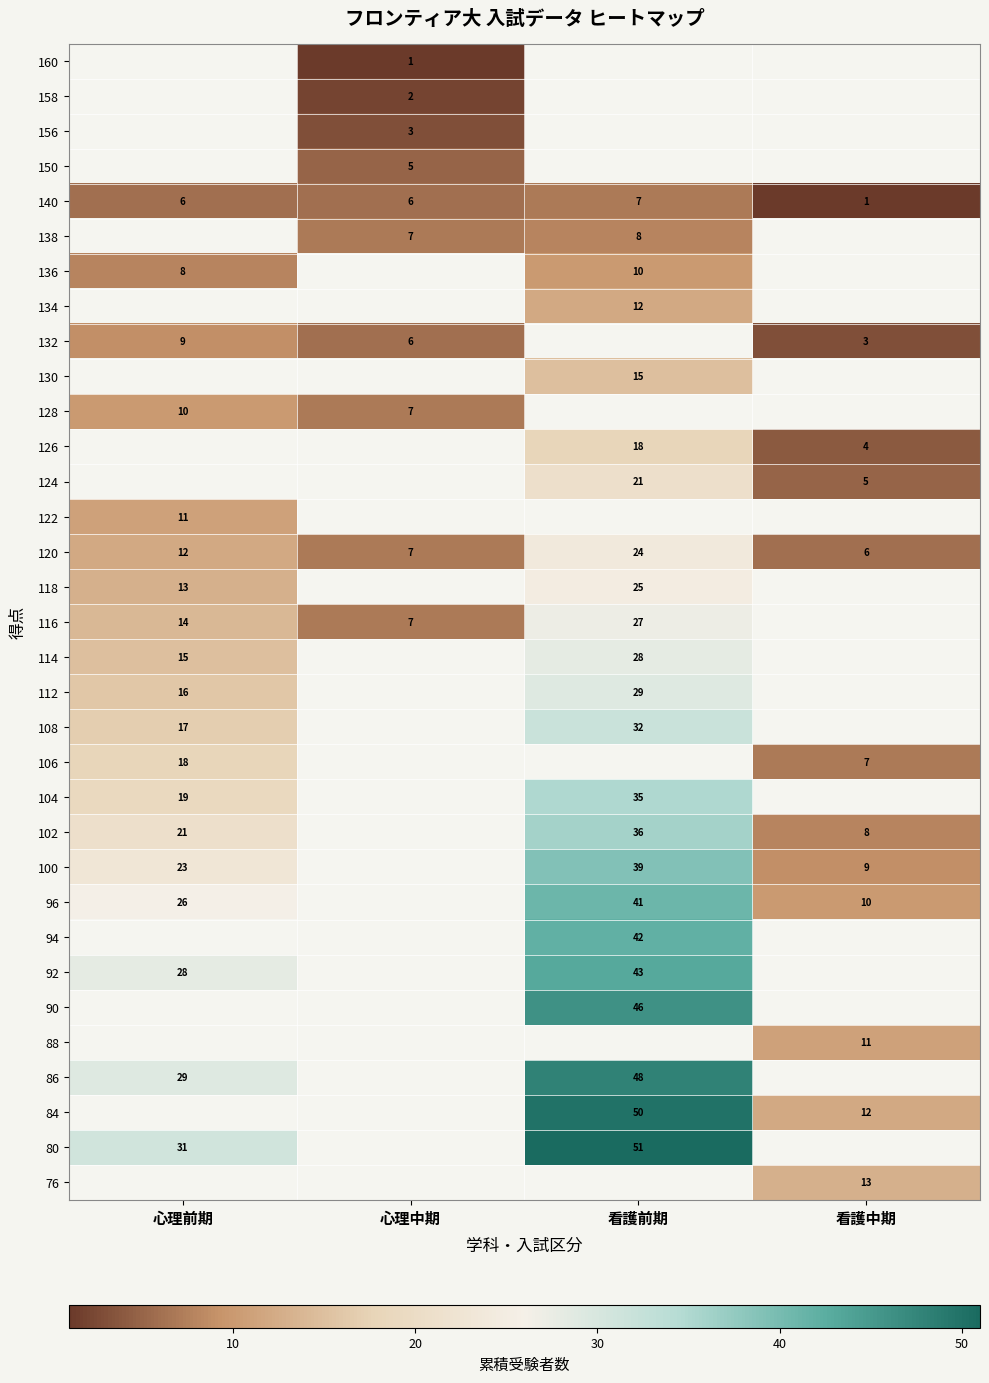

The value of 104 at 看護前期 is 55. True or false?

False